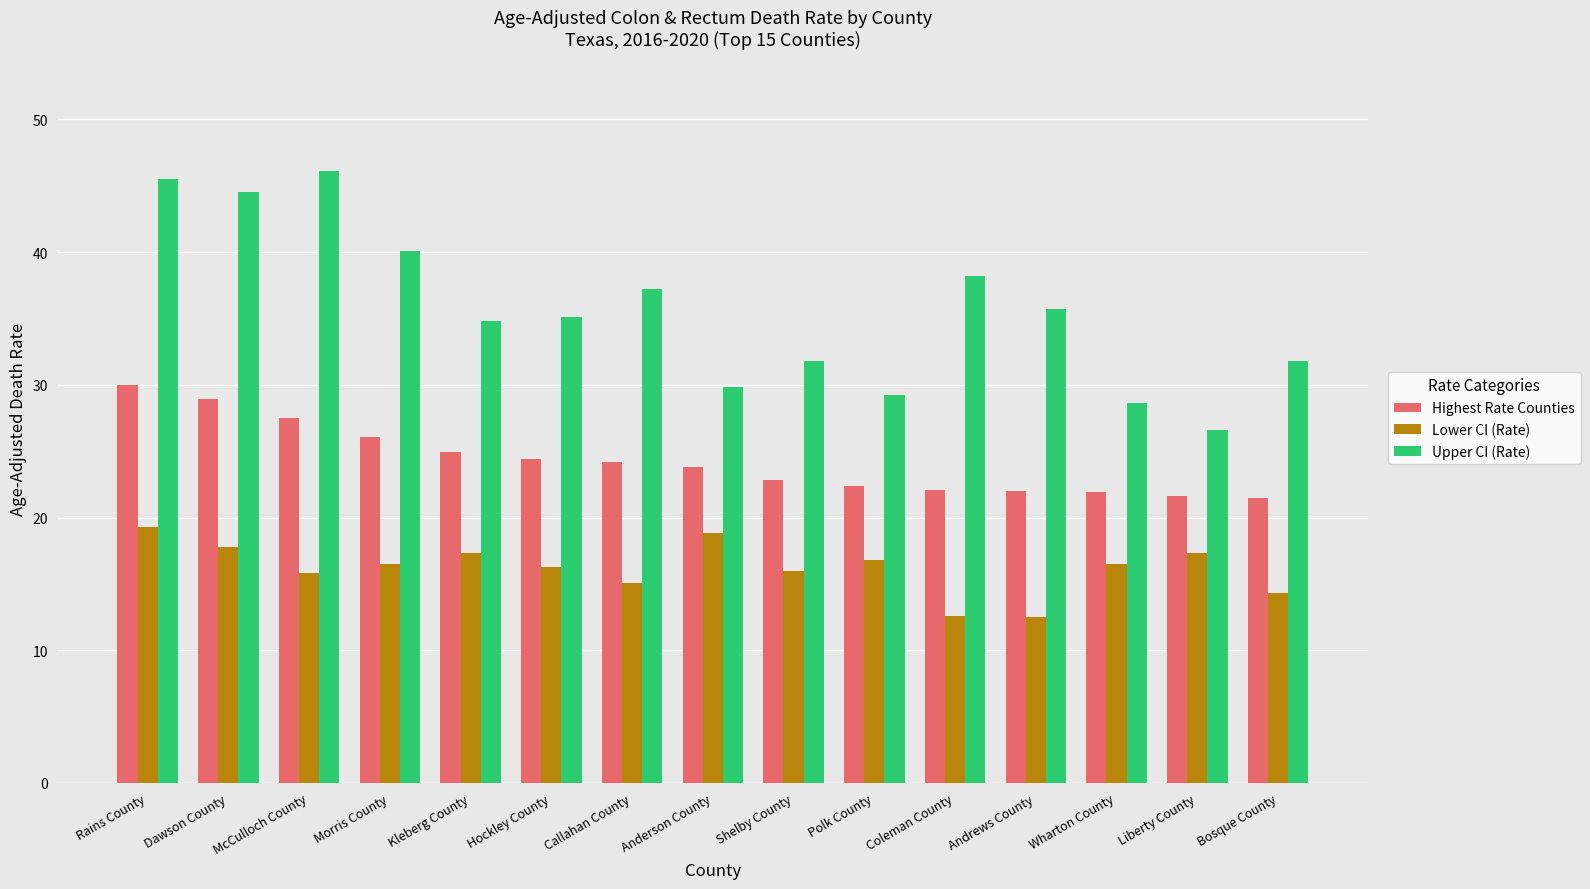

True or false: Upper CI (Rate) has a value of 34.8 at Kleberg County.

True